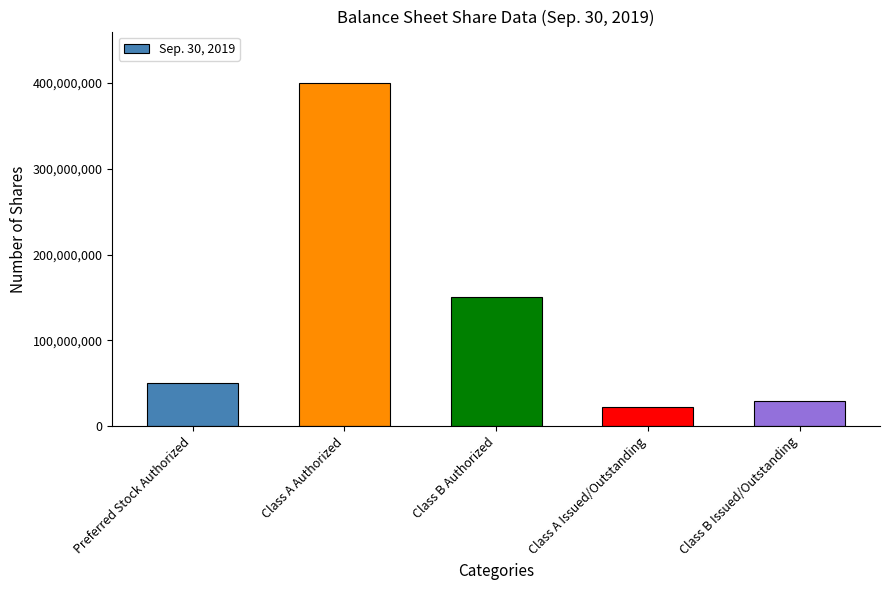

What is the value of the 1st bar from the left?

50000000